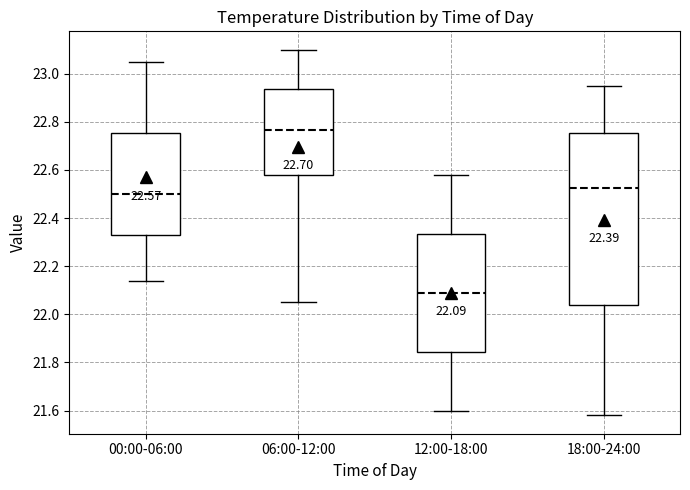

Comparing the boxes themselves (not the whiskers), which one is the tallest?

18:00-24:00